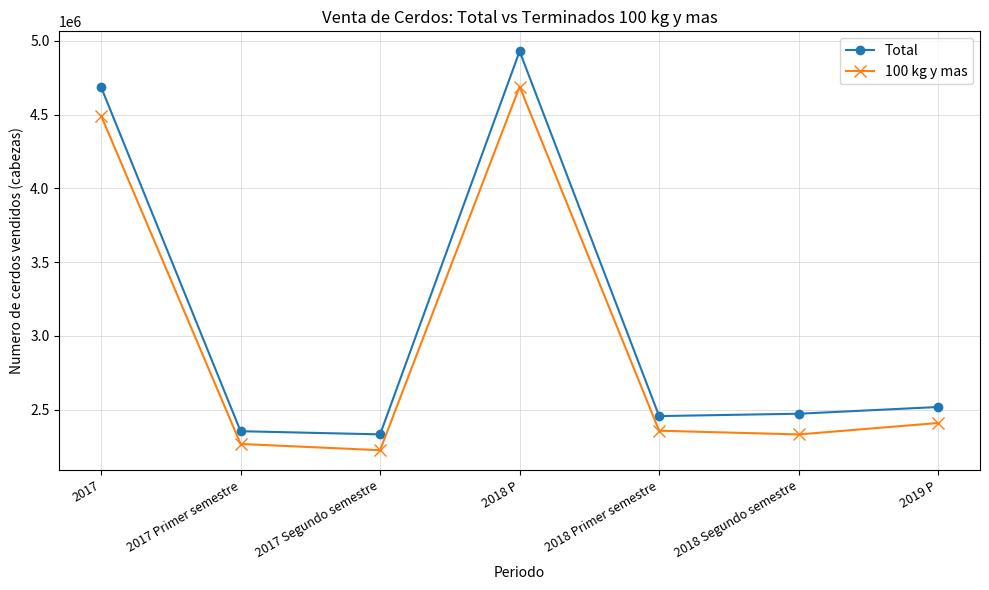

List the series in order of their peak value, highest first.

Total, 100 kg y mas